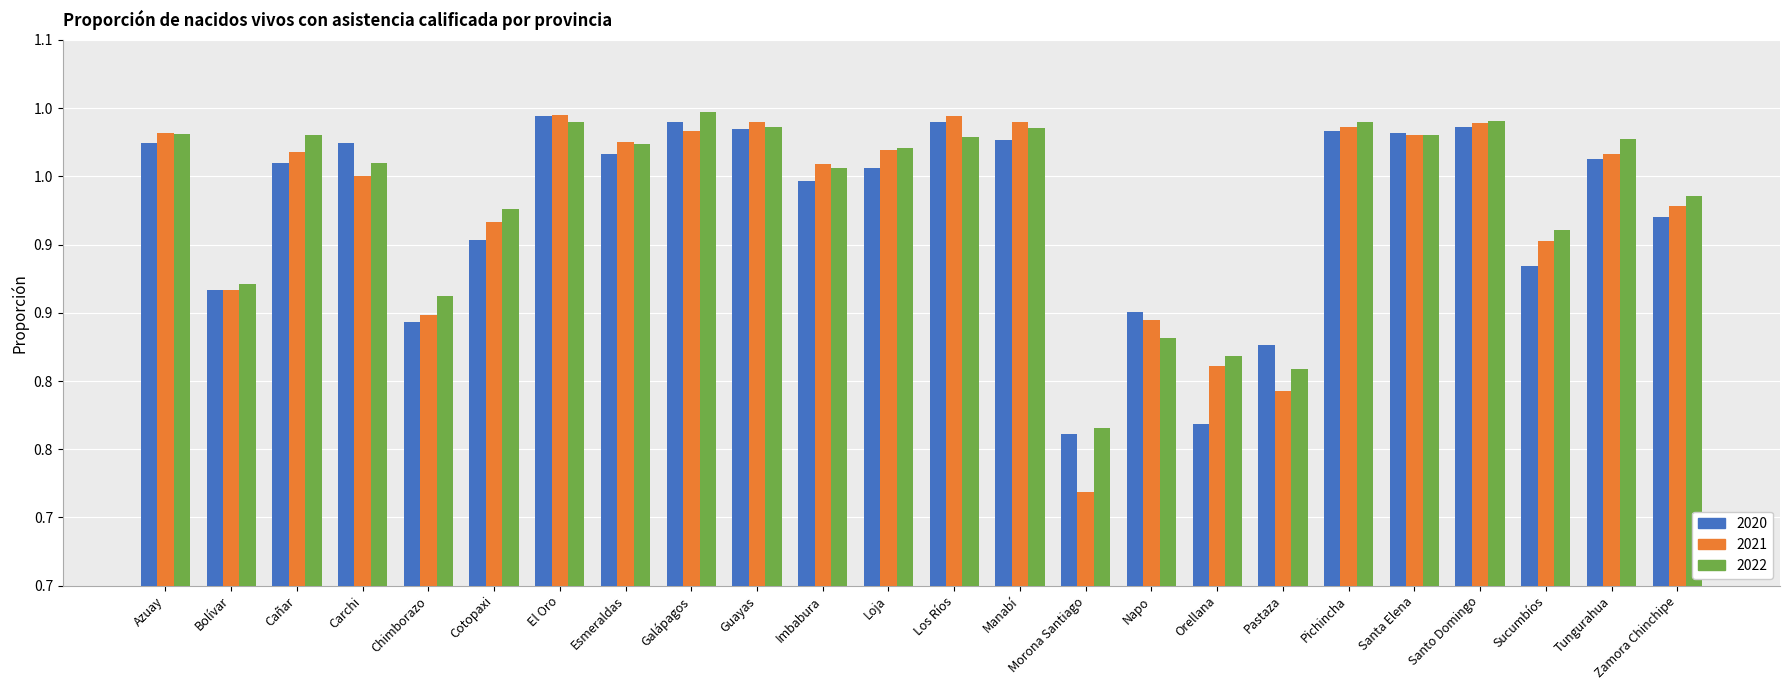

What is the minimum value shown in the chart?

0.7